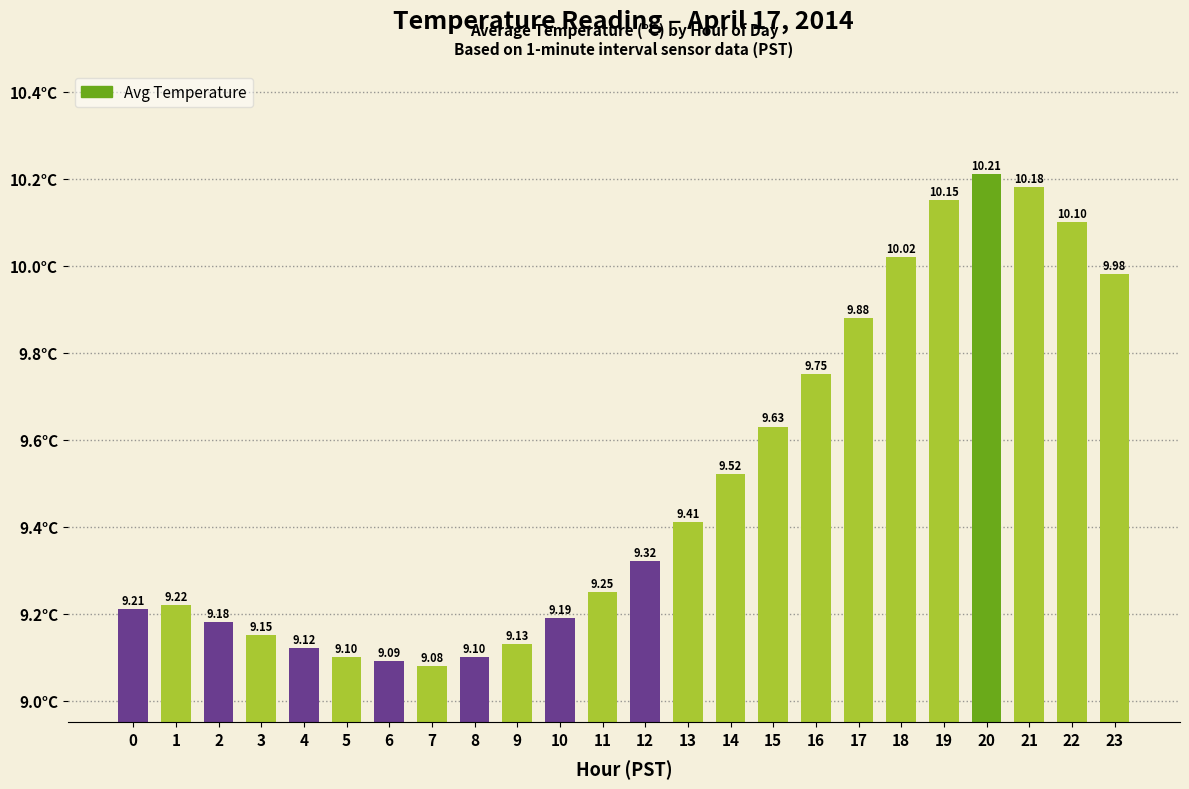

Approximately how many times larger is the value at 1 compared to 6?

1.0